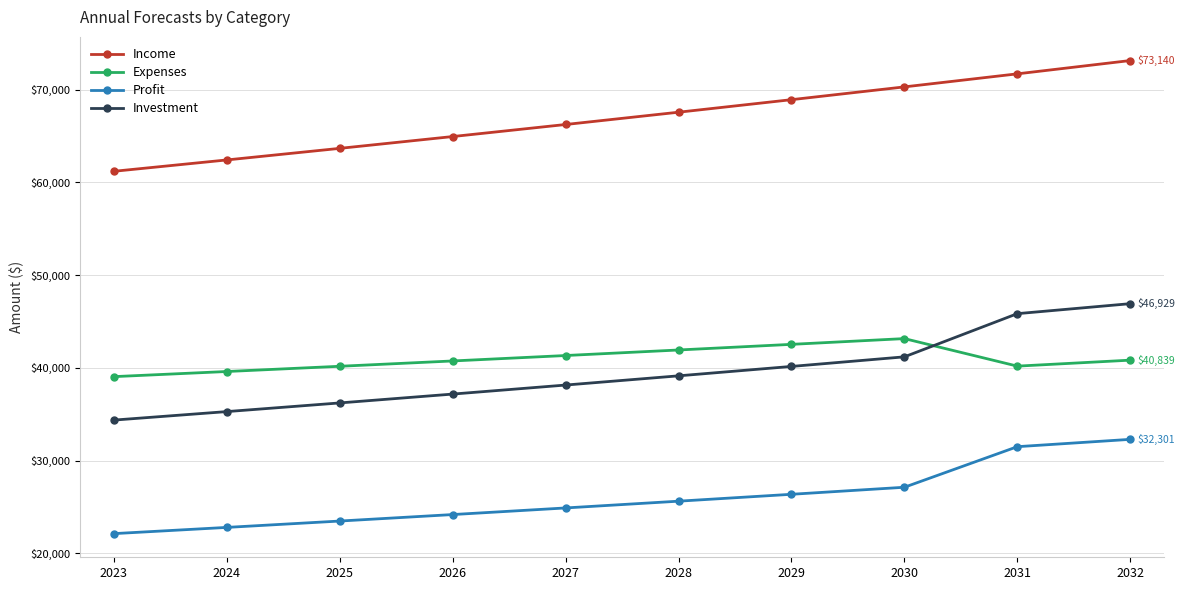

True or false: Profit and Investment cross at least once.

False